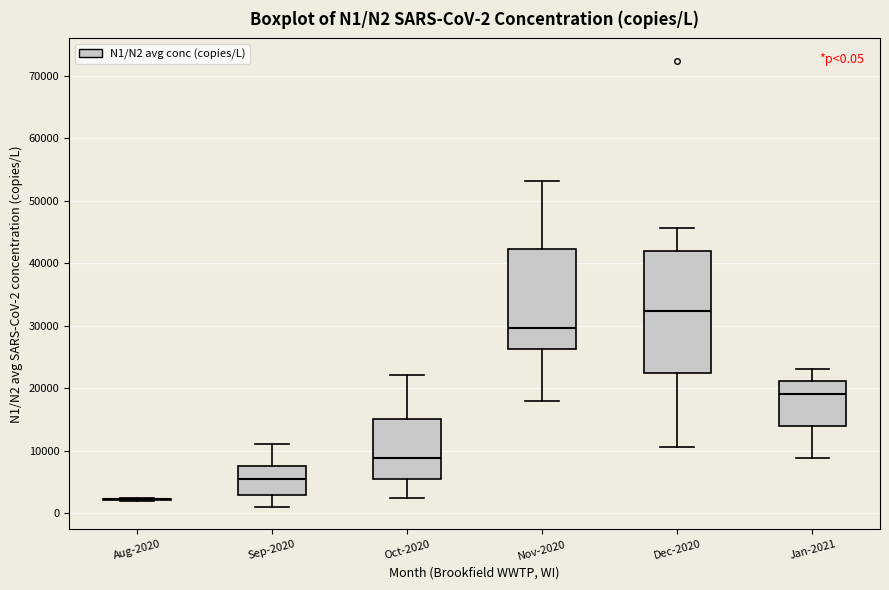

Comparing the boxes themselves (not the whiskers), which one is the tallest?

Dec-2020